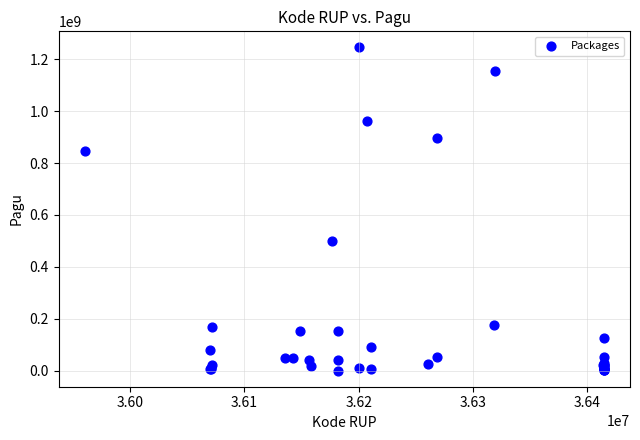

What Y value in the scatter plot is closest to 622840000?

499932000